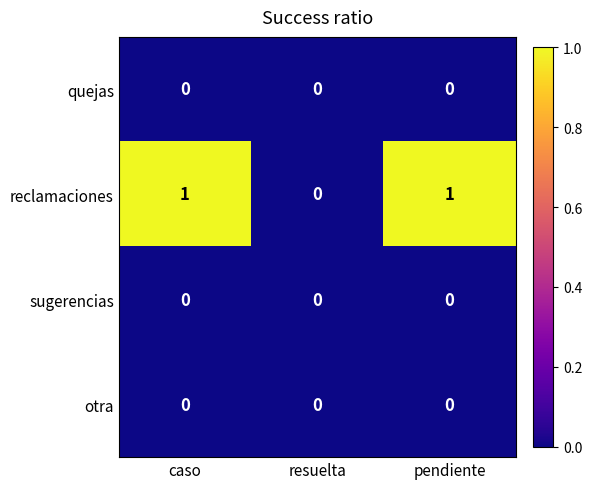

Which series has the widest spread of values?

reclamaciones